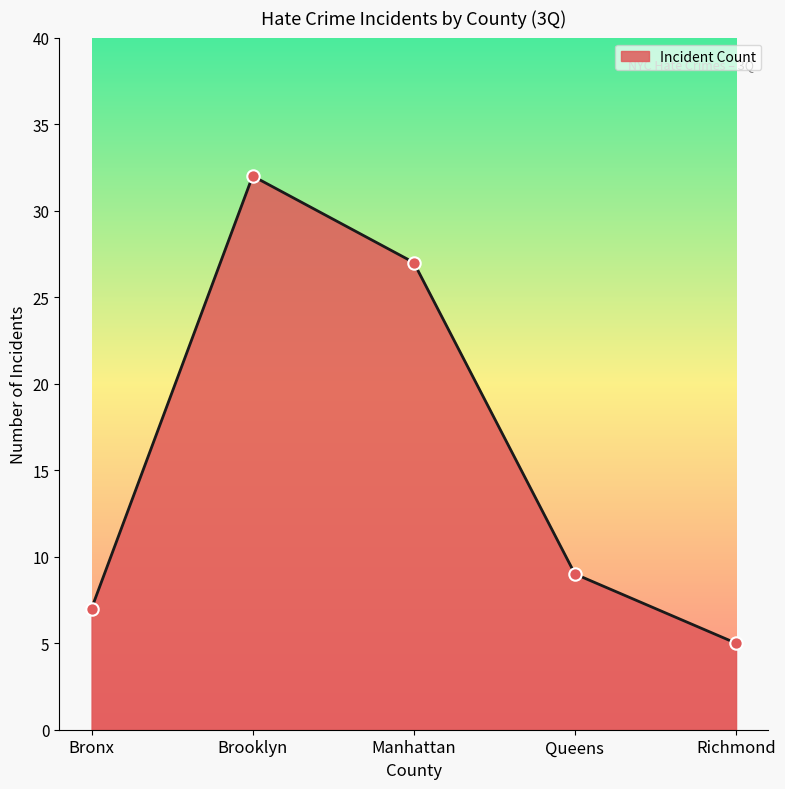

Which has a higher value, Manhattan or Brooklyn?

Brooklyn